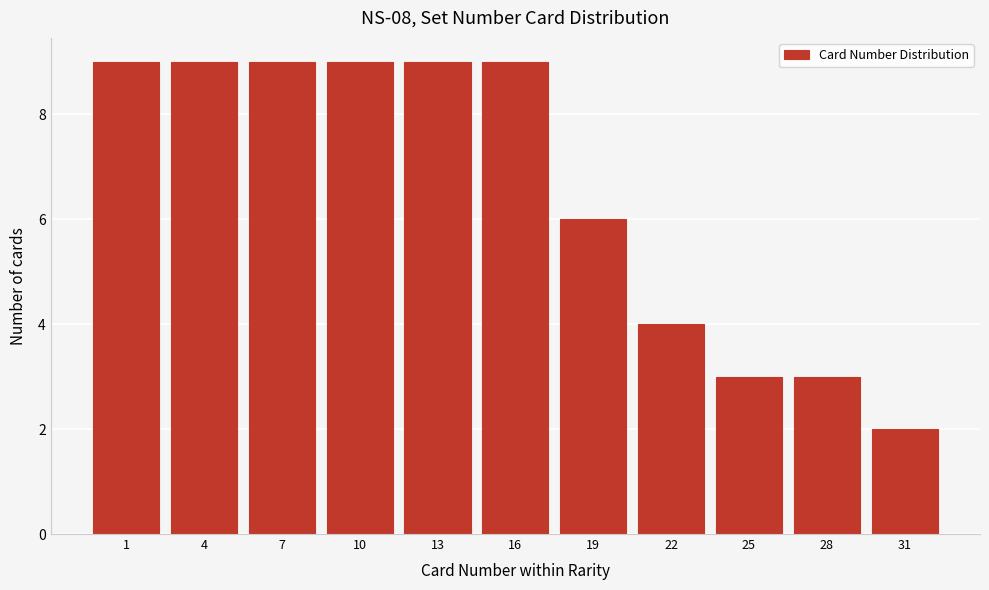

Reading left to right, list all the values displayed in this chart.

9	9	9	9	9	9	6	4	3	3	2